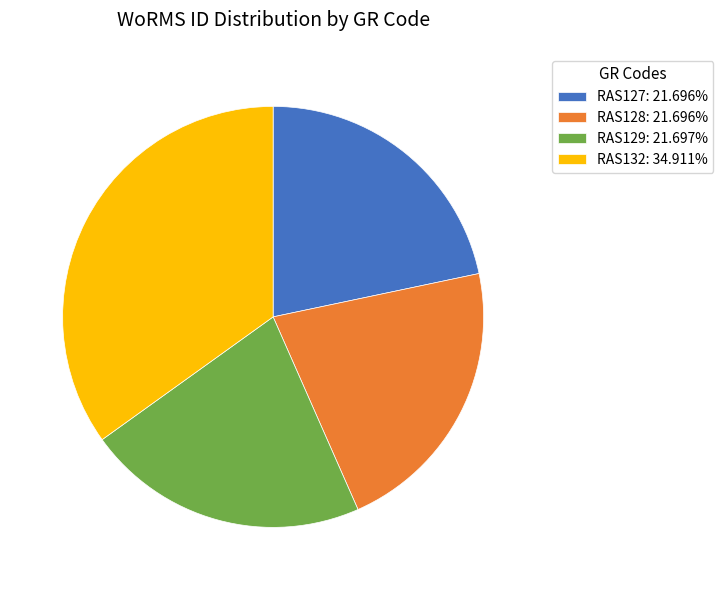

What is the ratio of the value at RAS127: 21.696% to the value at RAS129: 21.697%?

1.0